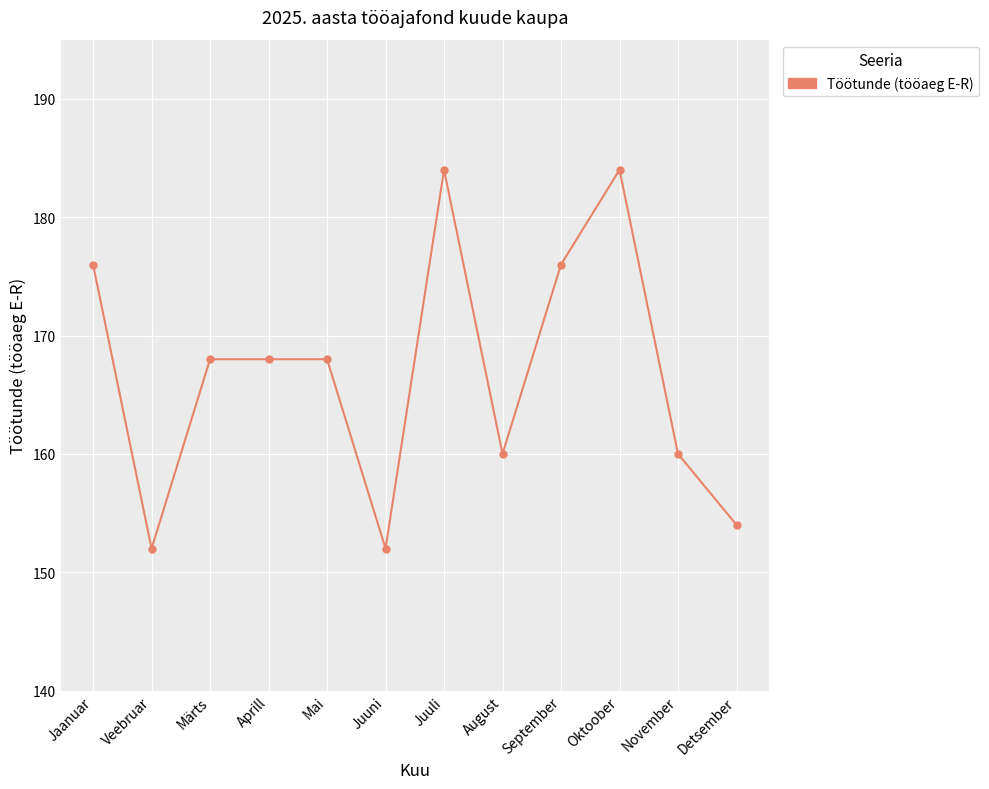

The chart shows a value of 111 at September. True or false?

False